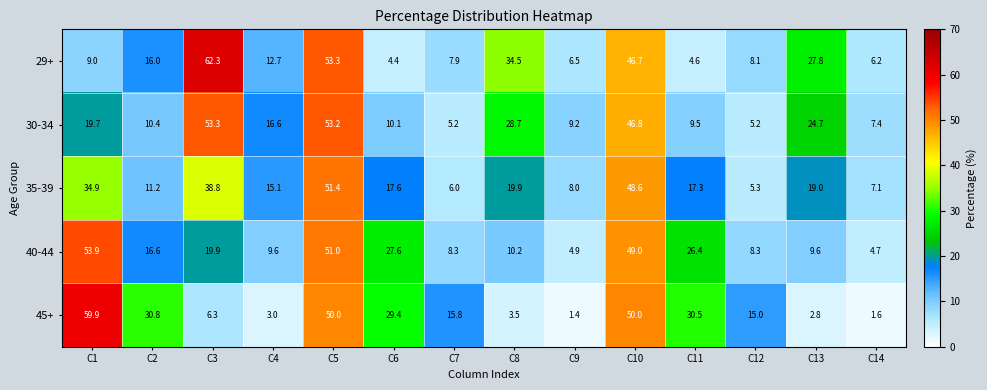

At which label is 35-39 closest to 28?

C1